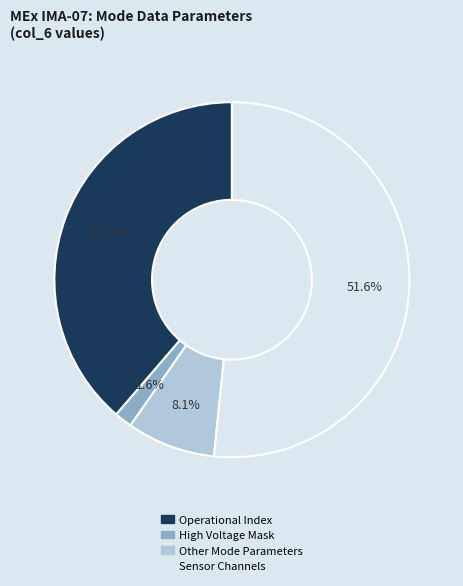

Is there a majority slice in this chart?

Yes